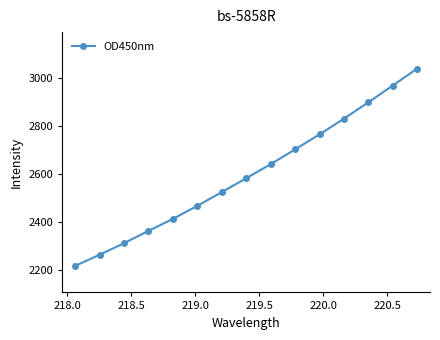

What is the greatest value displayed?

3040.4